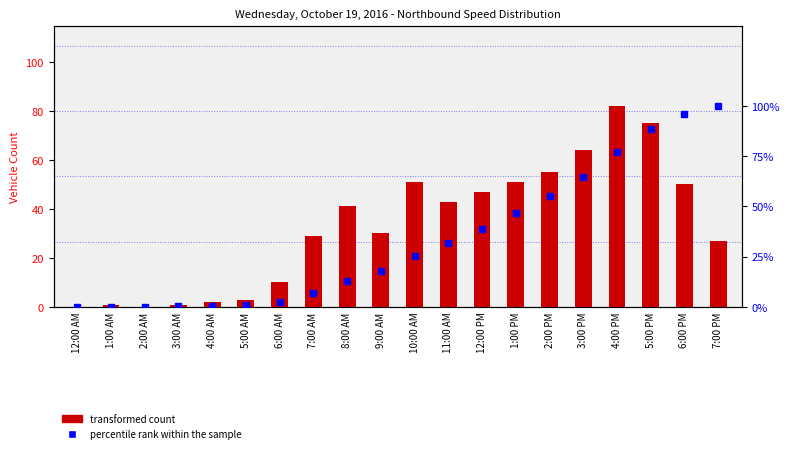

How many values in the percentile rank within the sample series exceed 25?

10